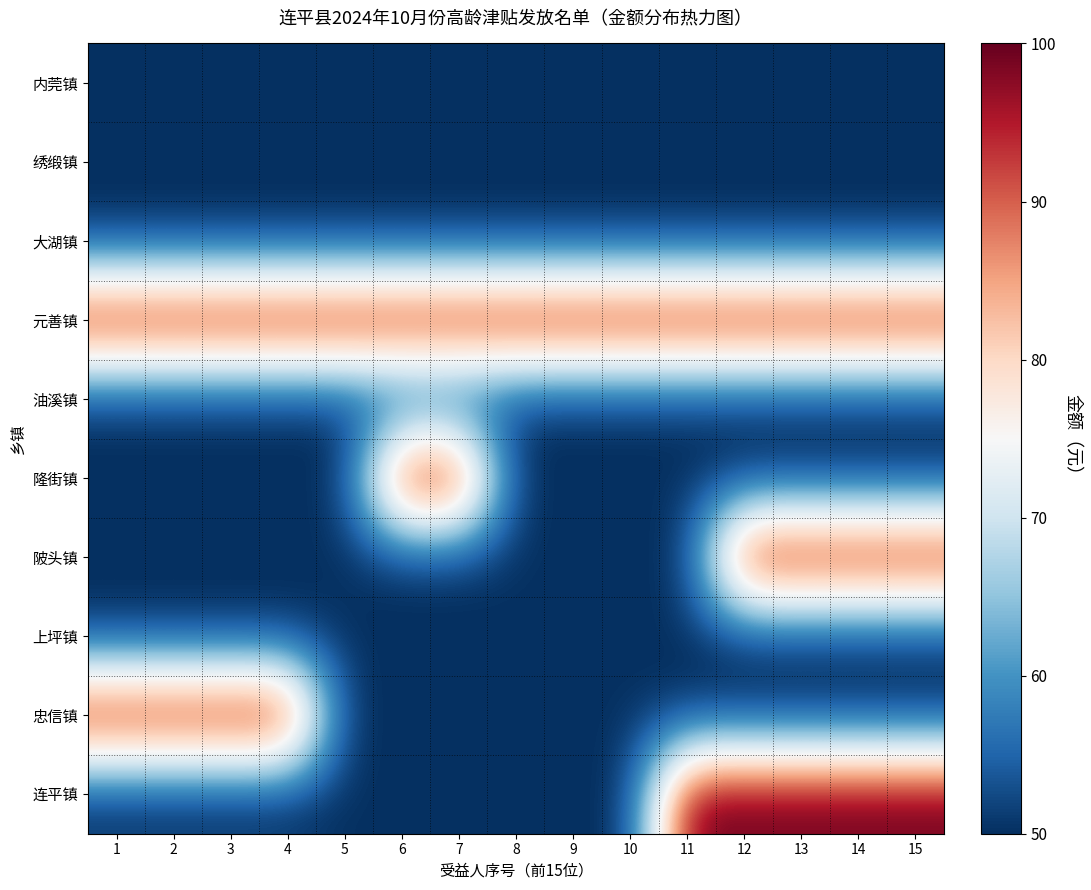

What is the minimum value shown in the chart?

50